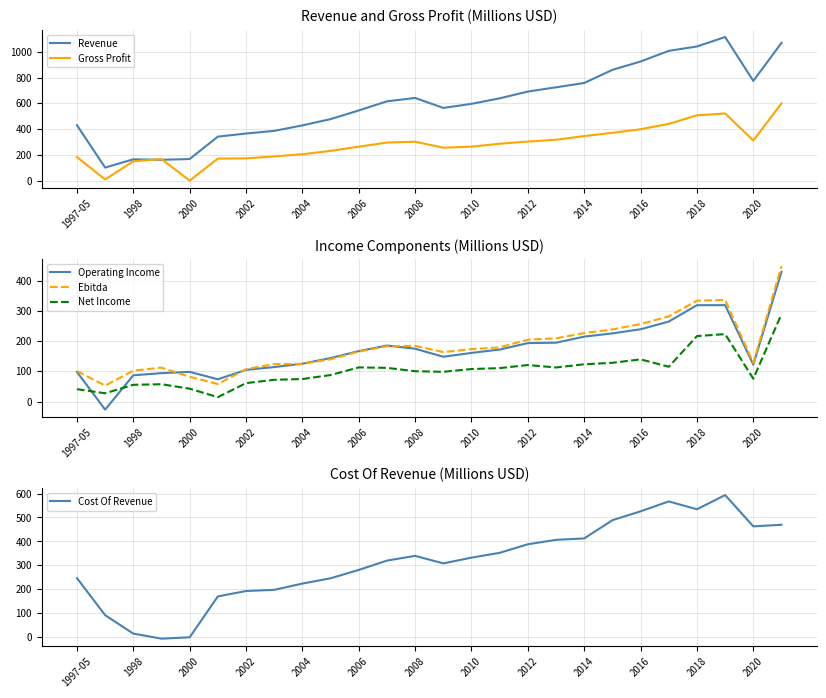

How many lines are shown in the chart?

6